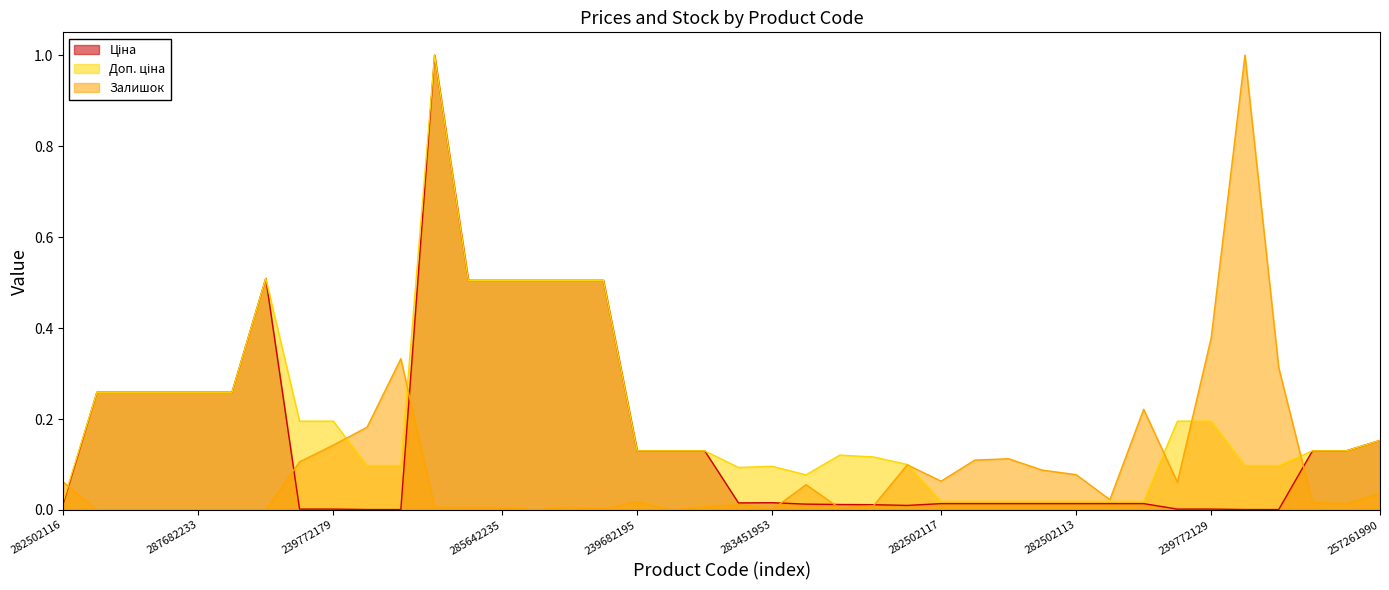

Reading left to right, list all the values displayed in this chart.

Ціна: 282502116=0.0	287682236=0.3	287682235=0.3	287682234=0.3	287682233=0.3	287682231=0.3	287702232=0.5	239772195=0.0	239772179=0.0	239732195=0.0	239732179=0.0	285662232=1.0	285642236=0.5	285642235=0.5	285642234=0.5	285642233=0.5	285642231=0.5	239682195=0.1	239682193=0.1	239682179=0.1	283481953=0.0	283451953=0.0	283421953=0.0	283391953=0.0	283361953=0.0	283331953=0.0	282502117=0.0	282502110=0.0	282502115=0.0	282502114=0.0	282502113=0.0	282502112=0.0	282502111=0.0	239772130=0.0	239772129=0.0	239732130=0.0	239732129=0.0	239682130=0.1	239682129=0.1	257261990=0.2
Доп. ціна: 282502116=0.0	287682236=0.3	287682235=0.3	287682234=0.3	287682233=0.3	287682231=0.3	287702232=0.5	239772195=0.2	239772179=0.2	239732195=0.1	239732179=0.1	285662232=1.0	285642236=0.5	285642235=0.5	285642234=0.5	285642233=0.5	285642231=0.5	239682195=0.1	239682193=0.1	239682179=0.1	283481953=0.1	283451953=0.1	283421953=0.1	283391953=0.1	283361953=0.1	283331953=0.1	282502117=0.0	282502110=0.0	282502115=0.0	282502114=0.0	282502113=0.0	282502112=0.0	282502111=0.0	239772130=0.2	239772129=0.2	239732130=0.1	239732129=0.1	239682130=0.1	239682129=0.1	257261990=0.2
Залишок: 282502116=0.1	287682236=0.0	287682235=0.0	287682234=0.0	287682233=0.0	287682231=0.0	287702232=0.0	239772195=0.1	239772179=0.1	239732195=0.2	239732179=0.3	285662232=0.0	285642236=0.0	285642235=0.0	285642234=0.0	285642233=0.0	285642231=0.0	239682195=0.0	239682193=0.0	239682179=0.0	283481953=0.0	283451953=0.0	283421953=0.1	283391953=0.0	283361953=0.0	283331953=0.1	282502117=0.1	282502110=0.1	282502115=0.1	282502114=0.1	282502113=0.1	282502112=0.0	282502111=0.2	239772130=0.1	239772129=0.4	239732130=1.0	239732129=0.3	239682130=0.0	239682129=0.0	257261990=0.0